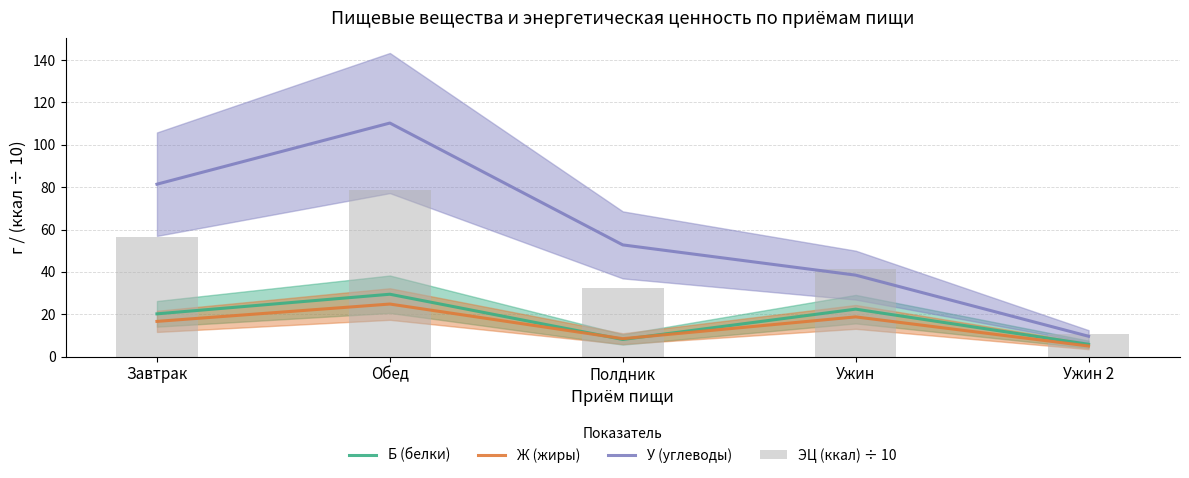

What are all the series names shown in the legend?

Б (белки), Ж (жиры), У (углеводы), ЭЦ (ккал) ÷ 10